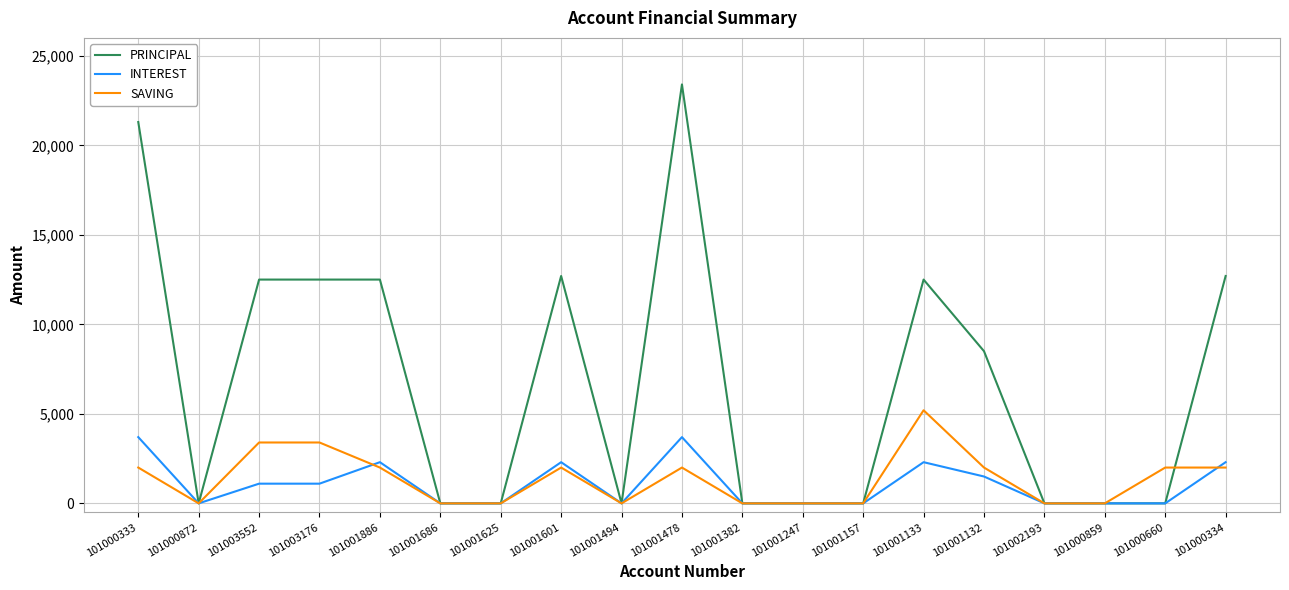

Which series ends up on top after the final intersection of PRINCIPAL and SAVING?

PRINCIPAL